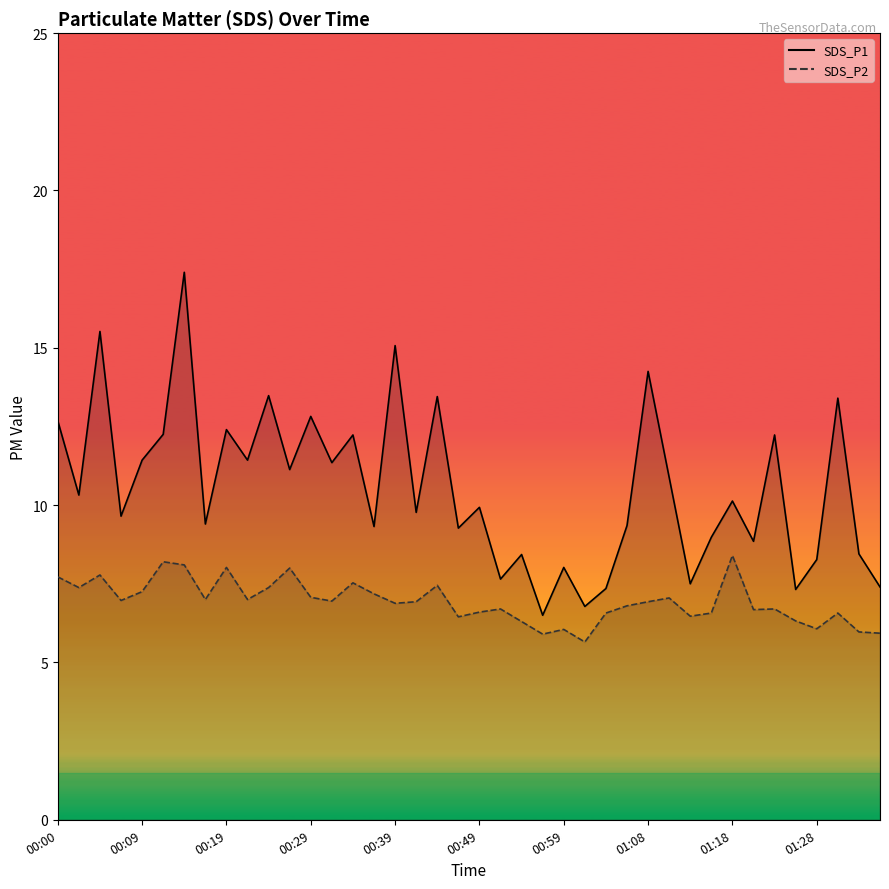

What position from the left is 25?

26